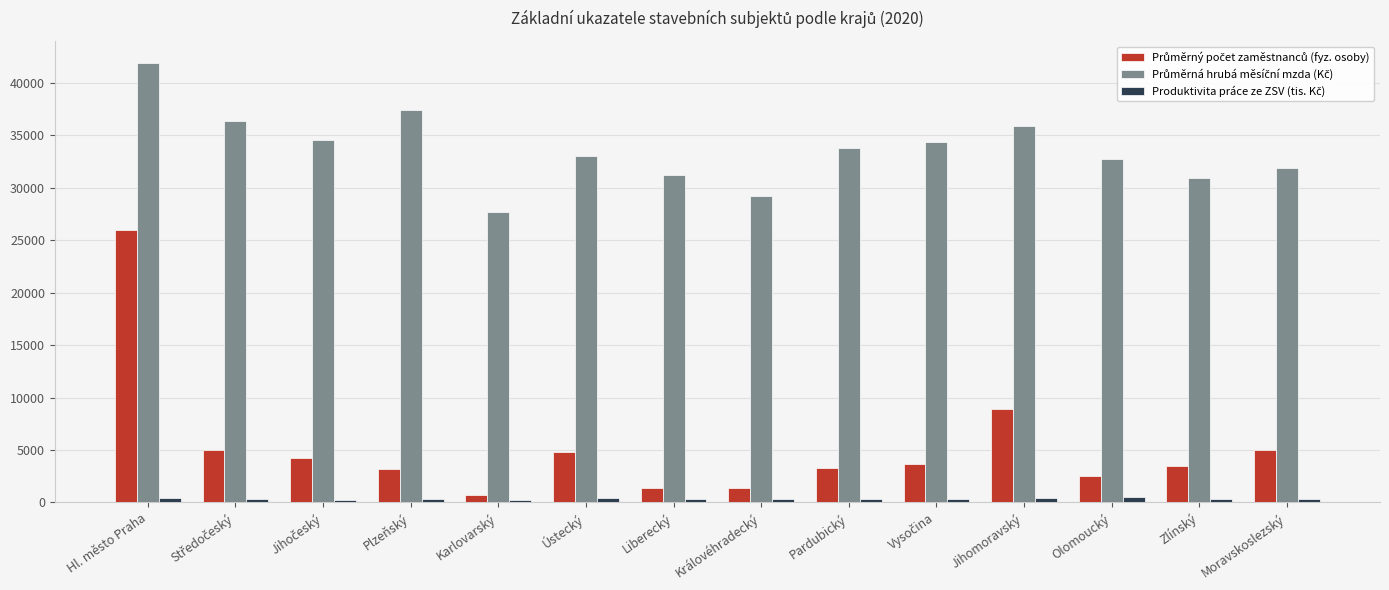

At which category is the sum across all series the highest?

Hl. město Praha